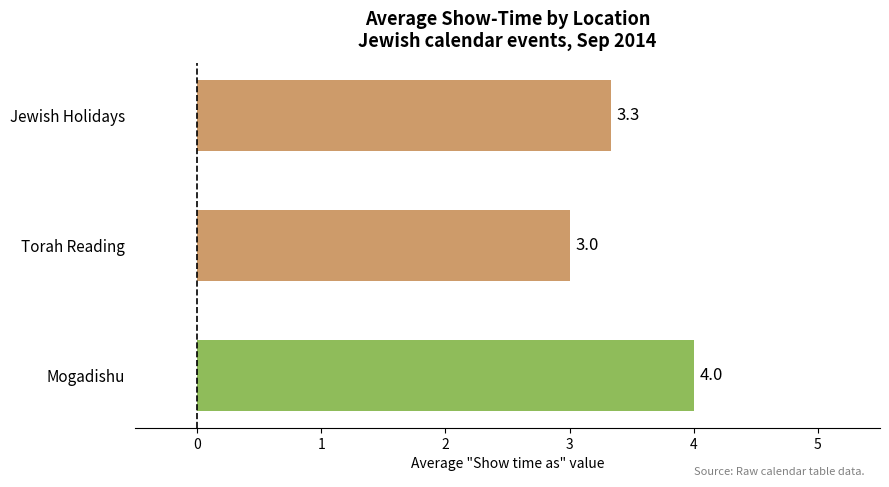

Reading bottom to top, list all the values displayed in this chart.

4.0	3.0	3.3